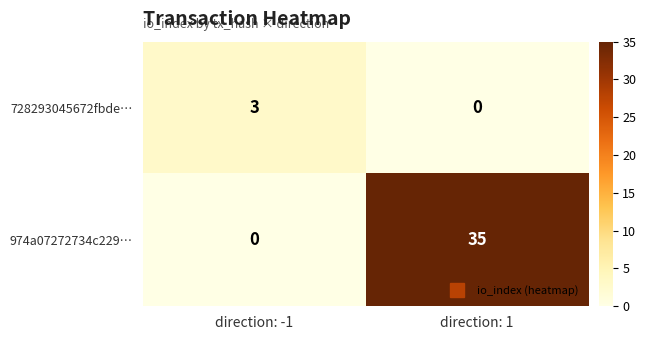

True or false: 728293045672fbde… has a value of 3 at direction: -1.

True